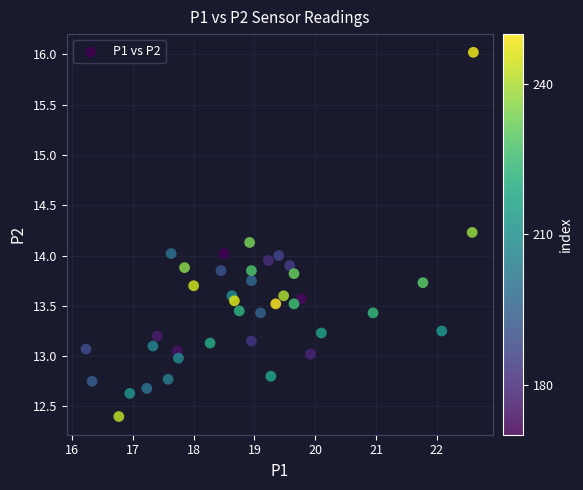

What is the range of X values (max minus min)?

6.4